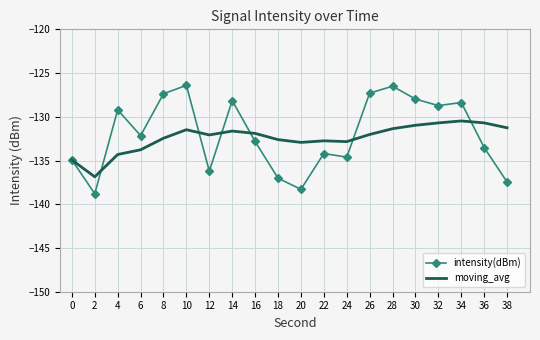

What are all the series names shown in the legend?

intensity(dBm), moving_avg